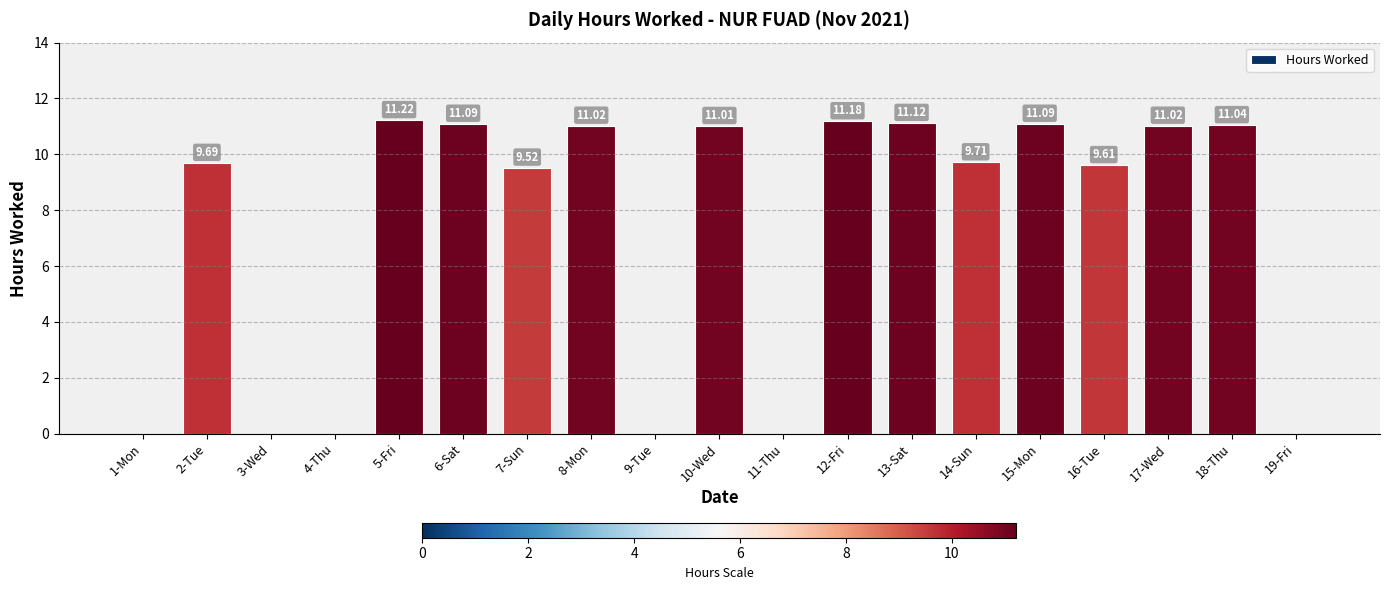

What is the sum of the values at 9-Tue and 14-Sun?

9.7